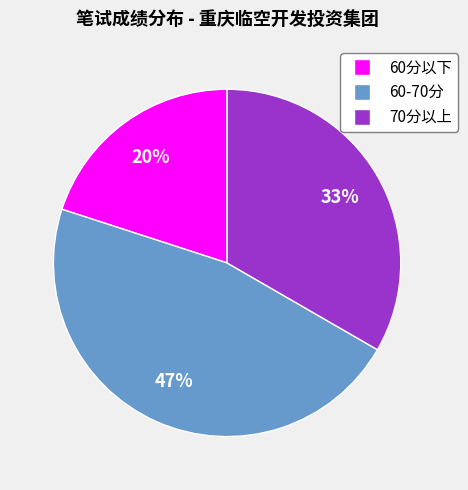

To the nearest percent, what is the average slice percentage?

33%